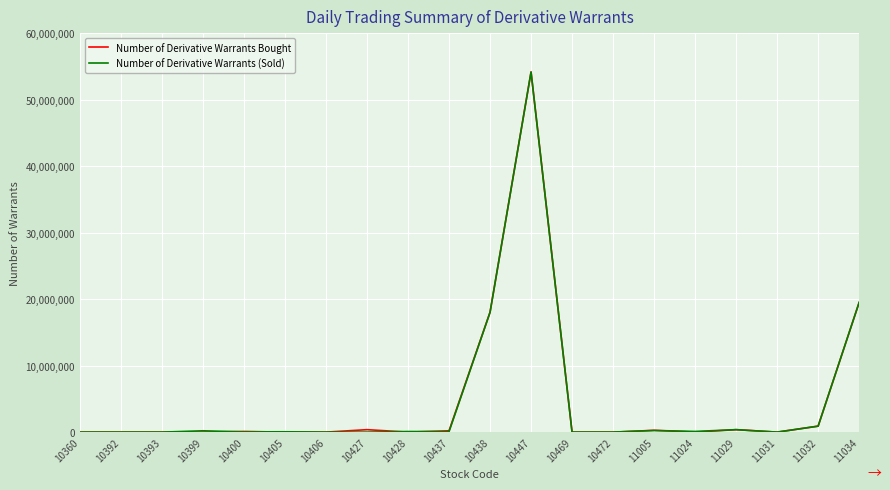

What is the maximum value for Number of Derivative Warrants Bought?

54180000